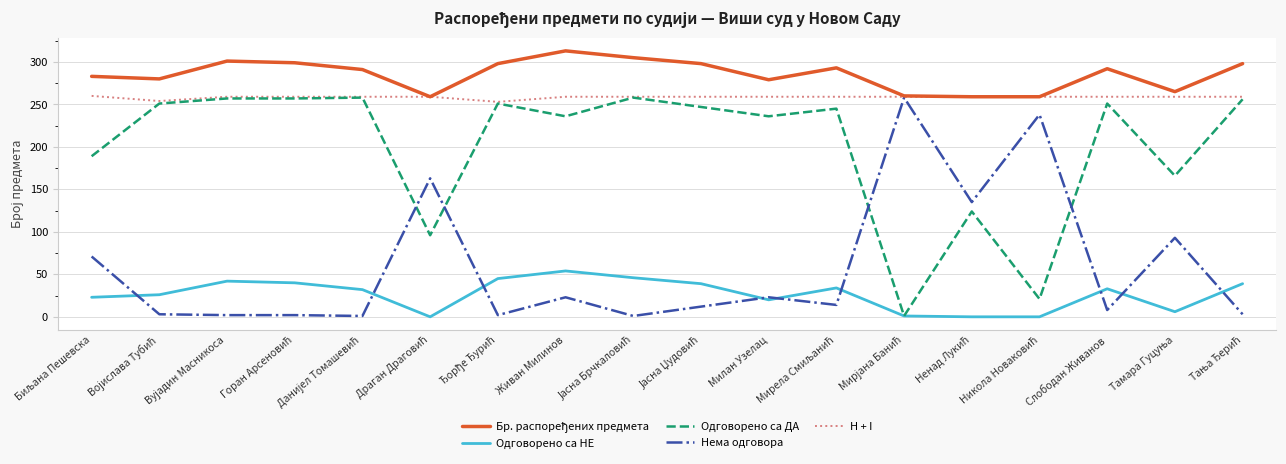

What is the difference between the maximum and minimum values in the Одговорено са НЕ series?

54